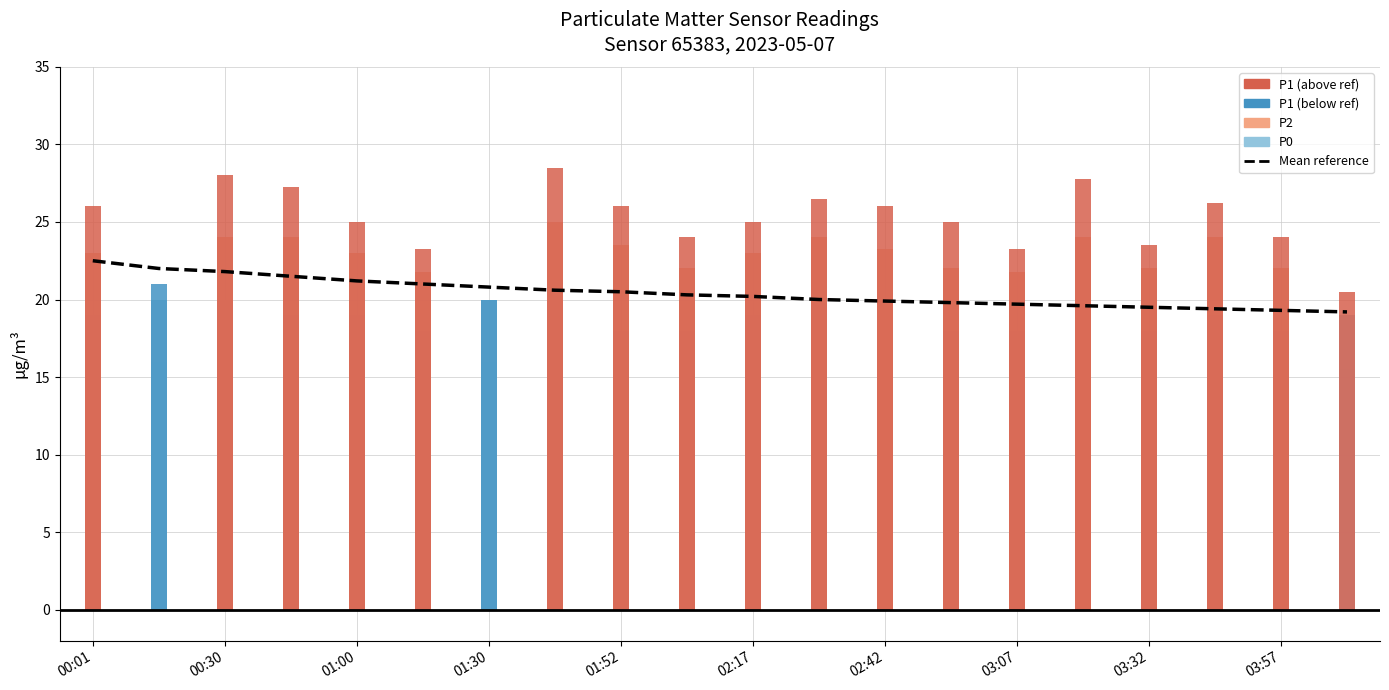

What is the average value?

20.4